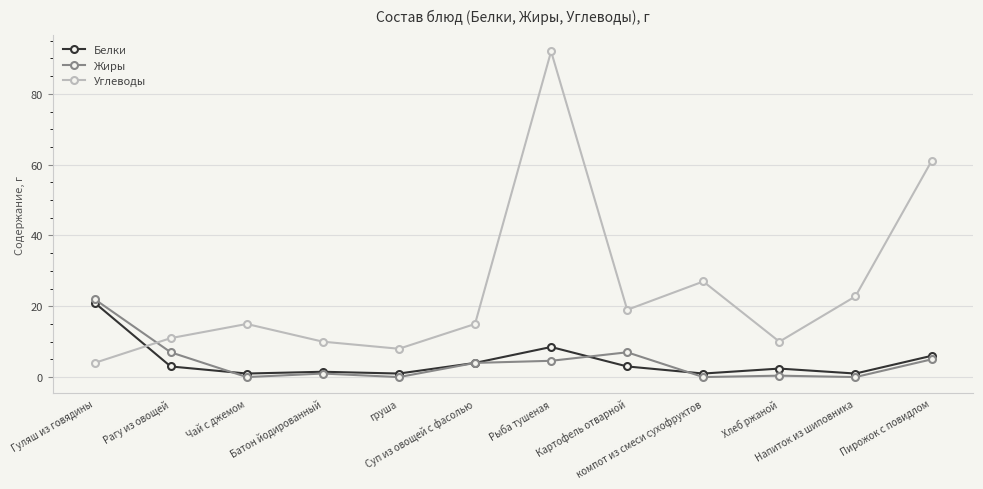

Between Гуляш из говядины and Картофель отварной, which series saw the biggest shift?

Белки